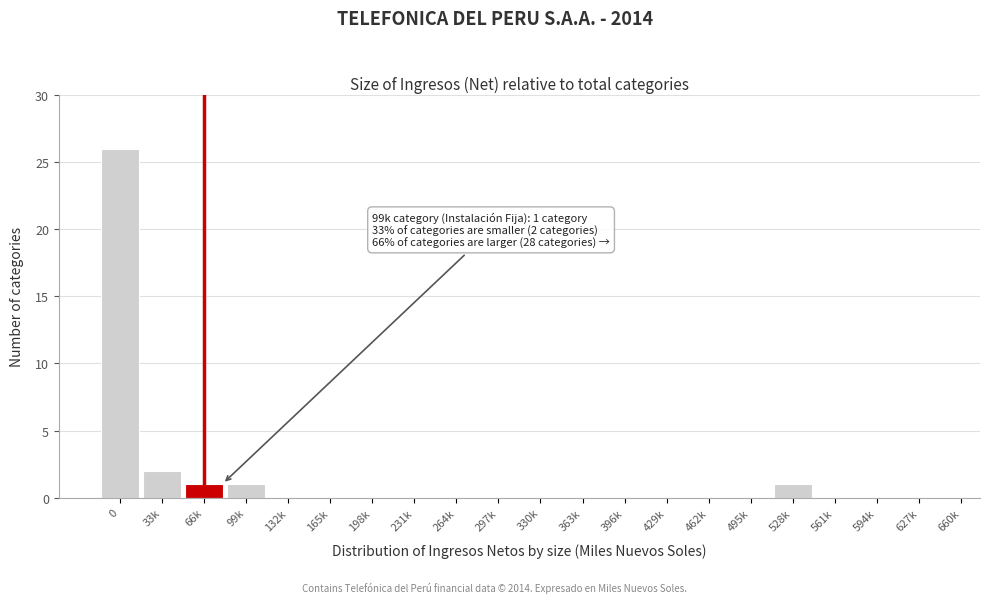

Reading left to right, what are all the values shown in this chart?

0=26	33k=2	66k=1	99k=1	132k=0	165k=0	198k=0	231k=0	264k=0	297k=0	330k=0	363k=0	396k=0	429k=0	462k=0	495k=0	528k=1	561k=0	594k=0	627k=0